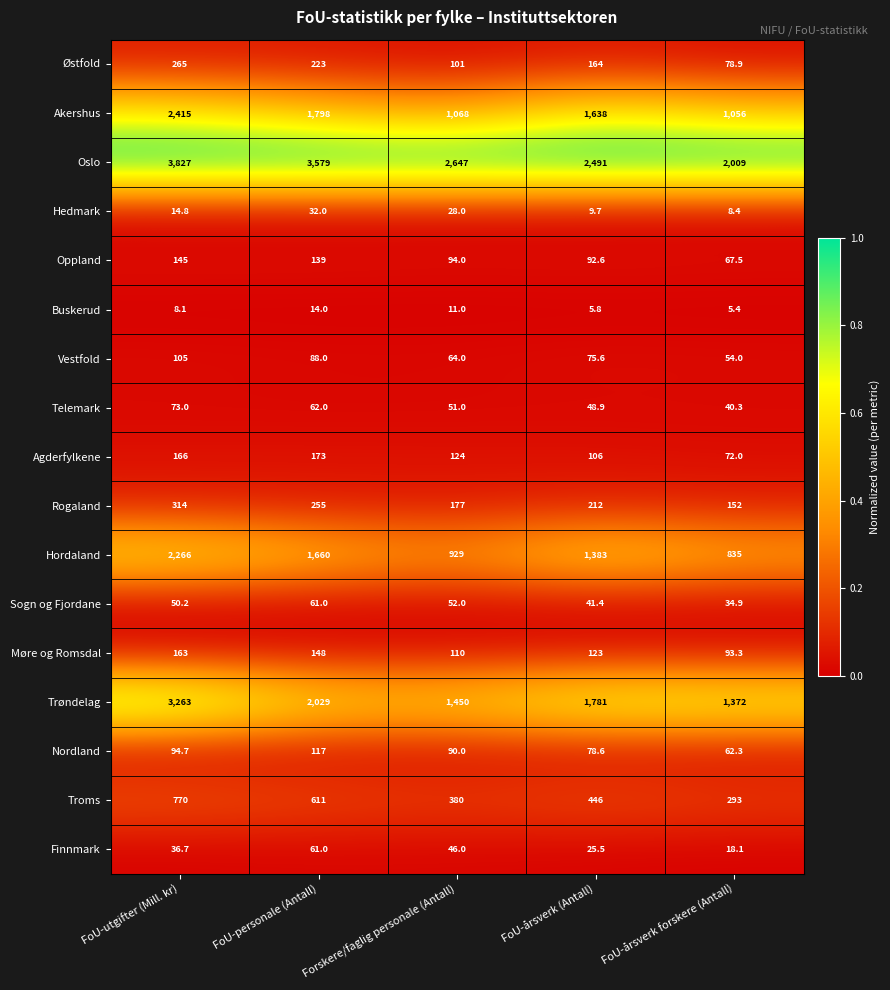

The Agderfylkene series shows 72.0 at FoU-årsverk forskere (Antall). True or false?

True